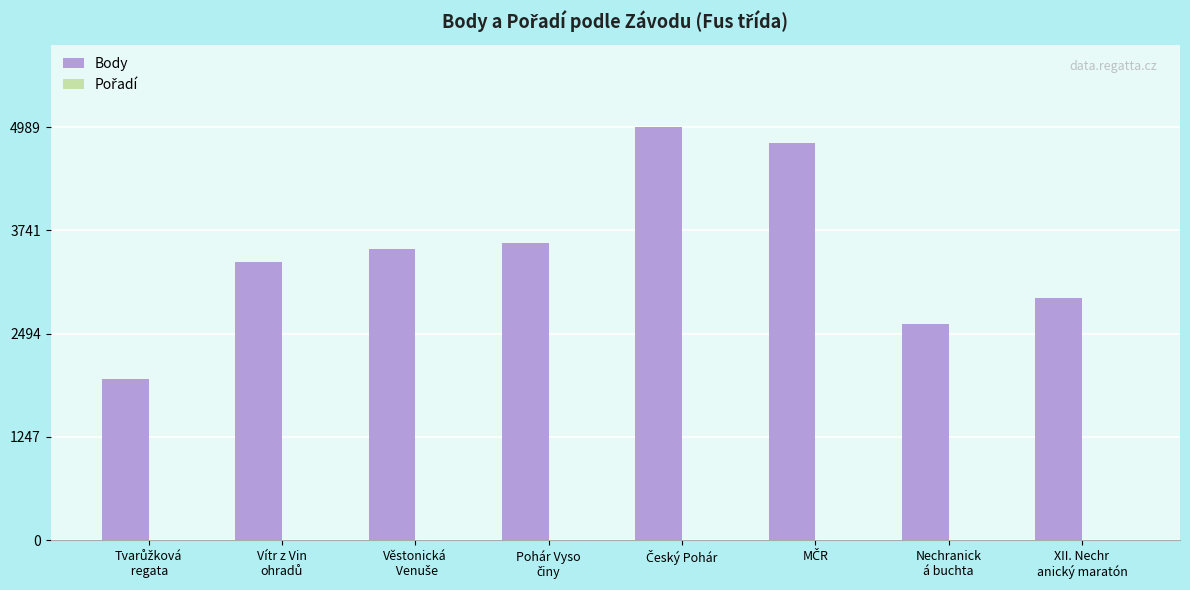

What is the maximum value for Body?

4989